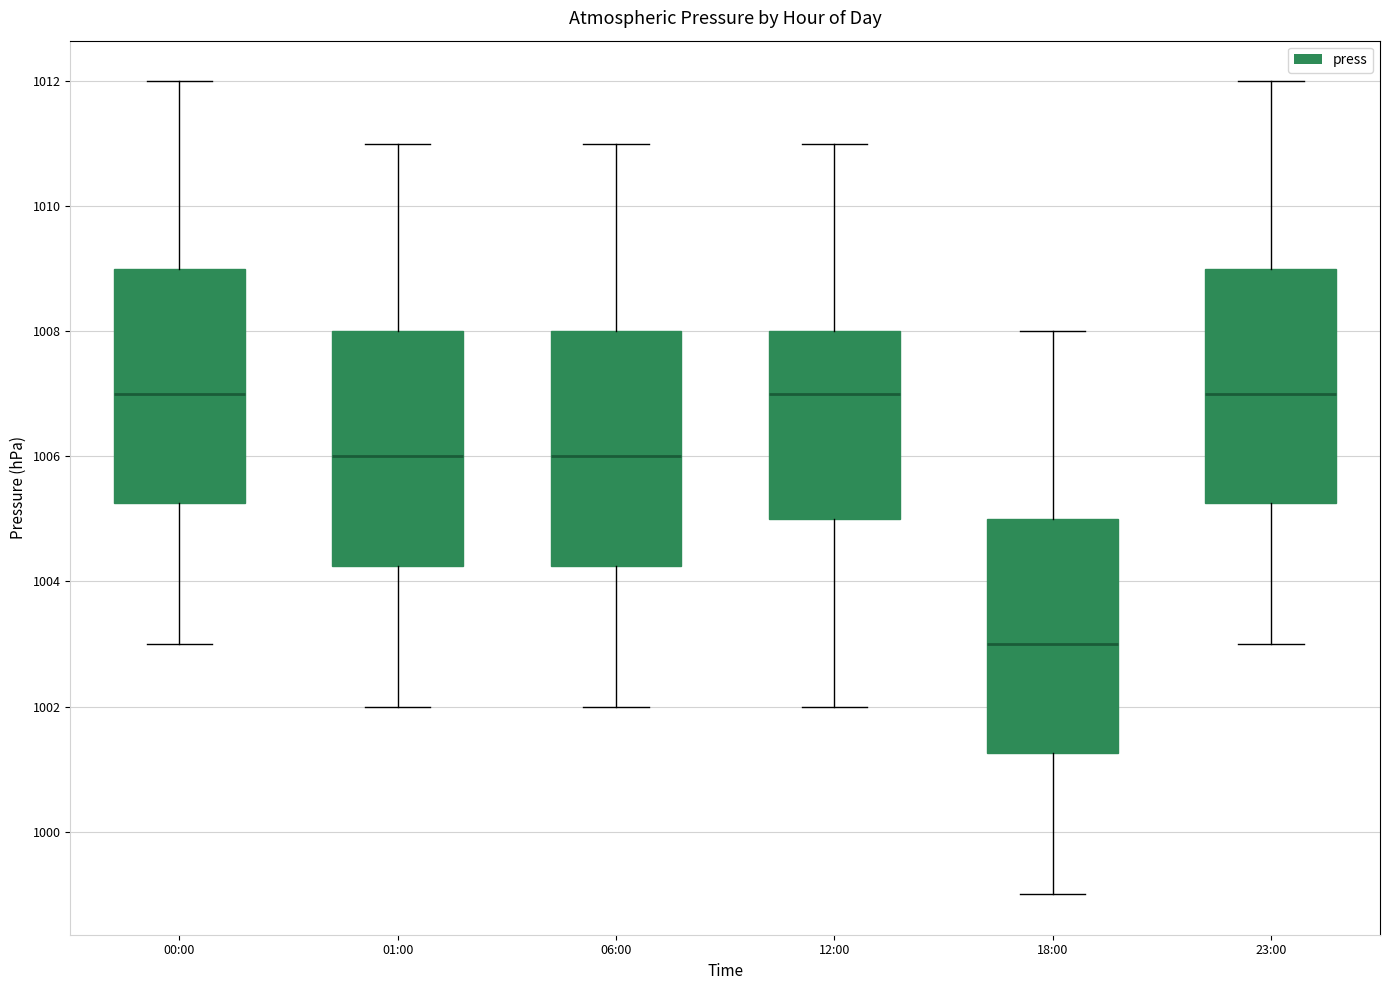

Where does the median line of the box for 01:00 sit on the y-axis? The values are not printed on the chart, so give them approximately, as read against the axis.

1006.0